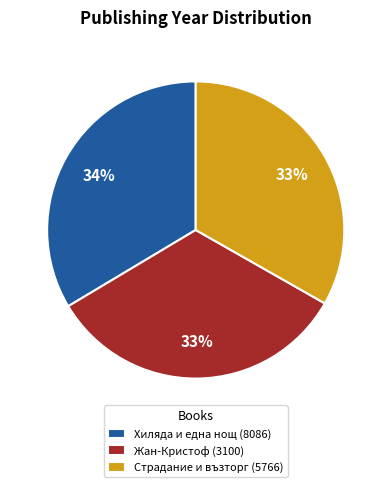

Do Страдание и възторг (5766) and Жан-Кристоф (3100) together represent more than half of the pie?

Yes